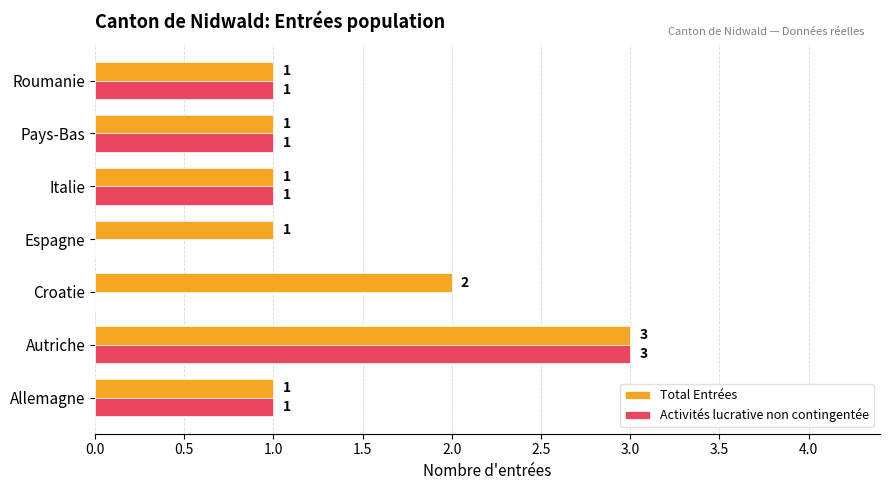

What is the sum of all Total Entrées values?

10